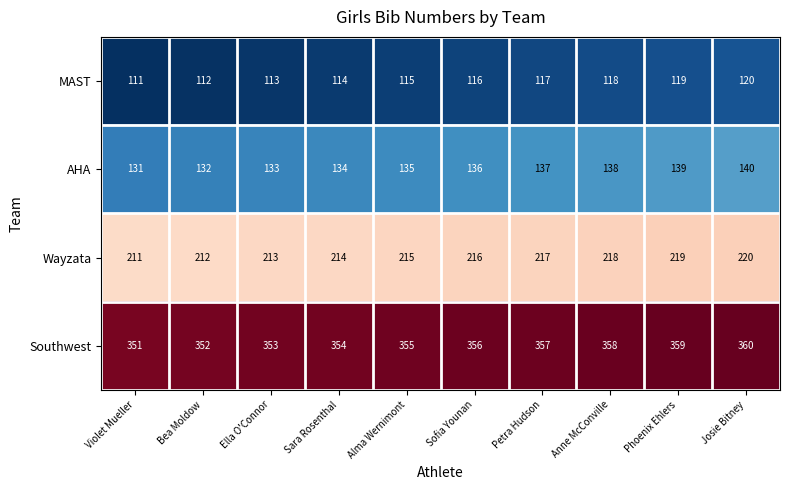

What is the average value of the Wayzata series?

216